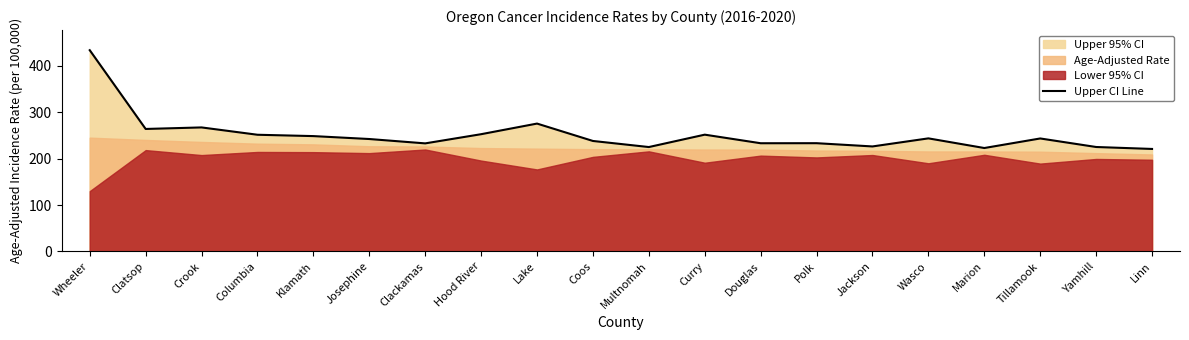

What is the approximate value at Clatsop?

264.0